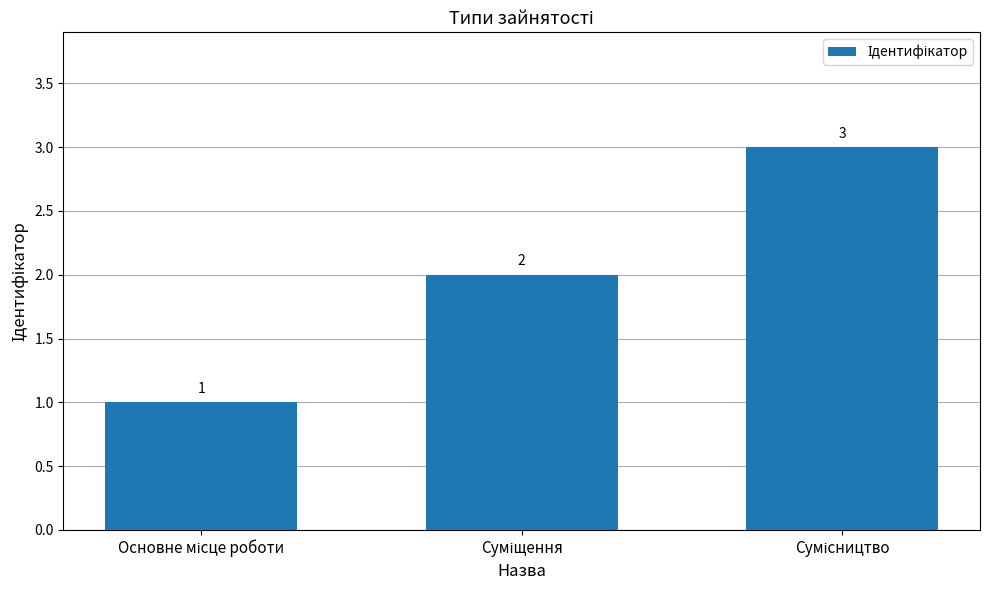

How many values are between 1 and 3?

3